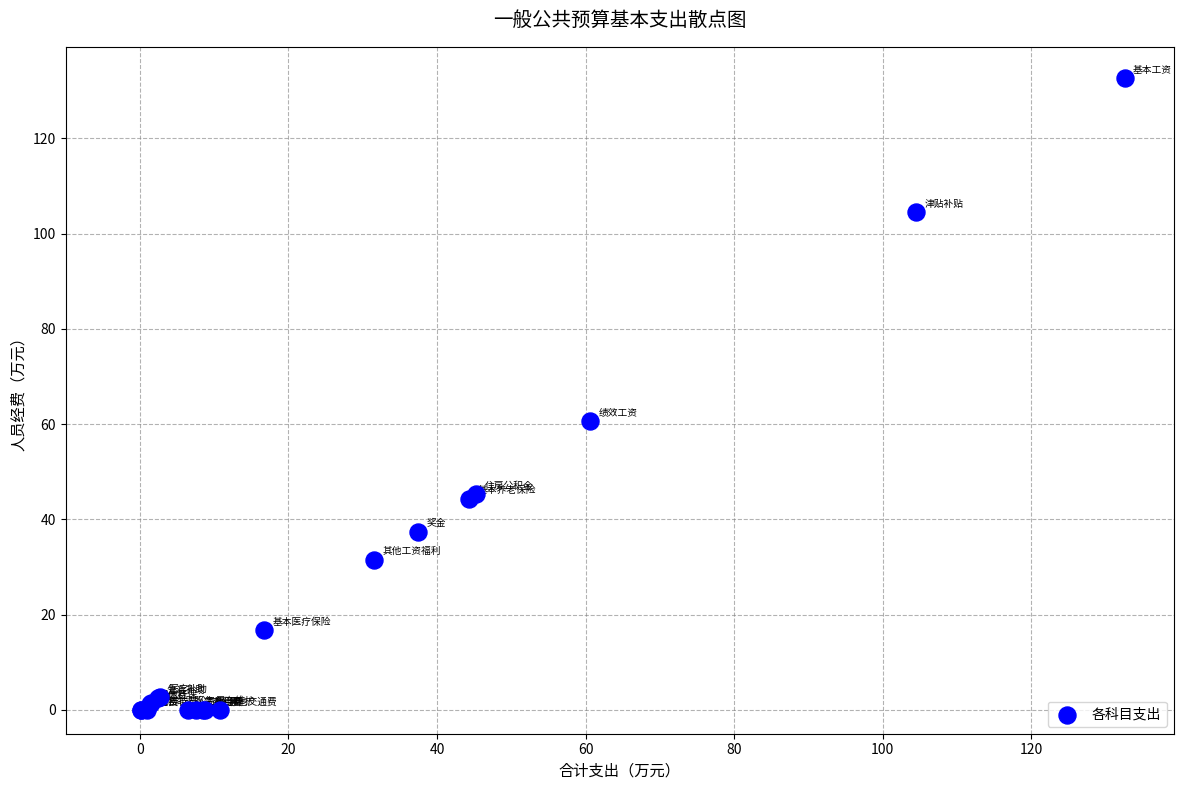

What Y value in the scatter plot is closest to 66?

60.7